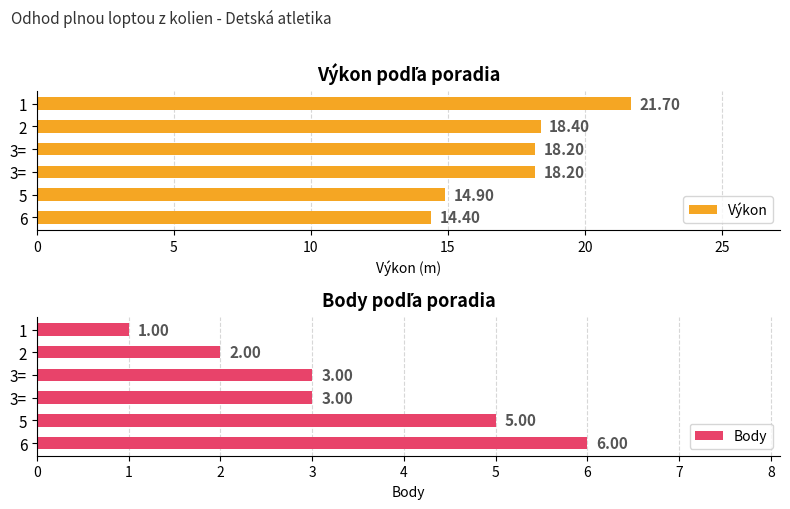

Between 10 and 15, which series saw the biggest shift?

Výkon